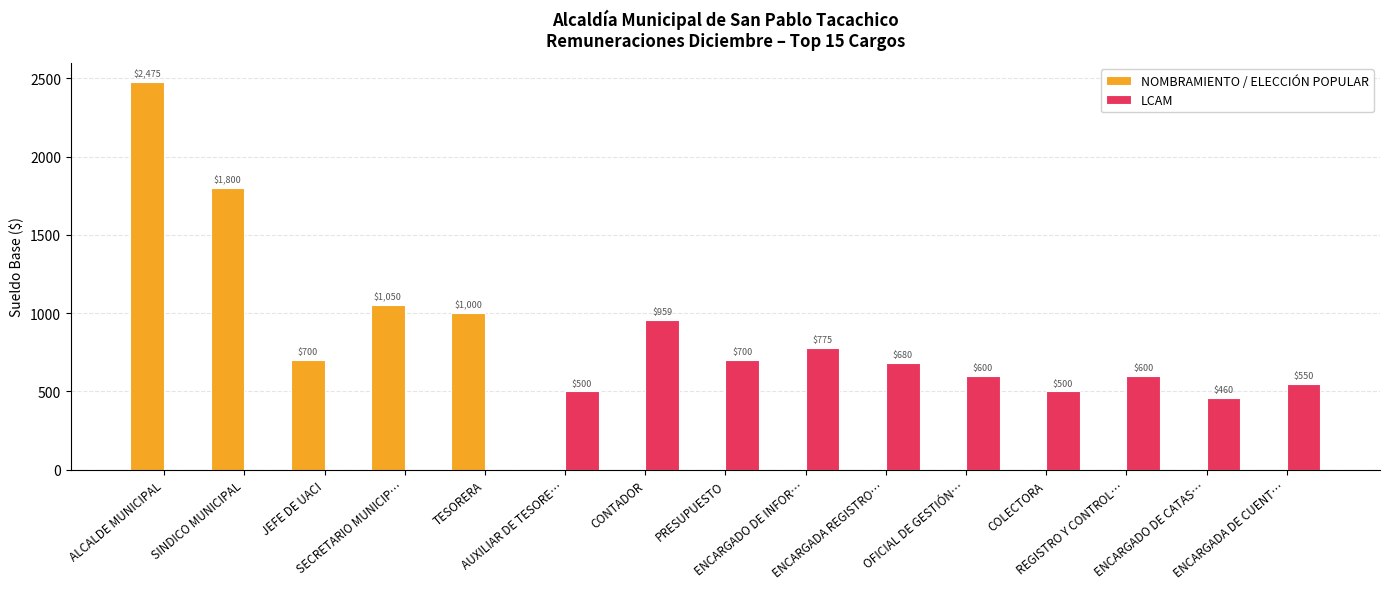

At which category is the sum across all series the highest?

ALCALDE MUNICIPAL